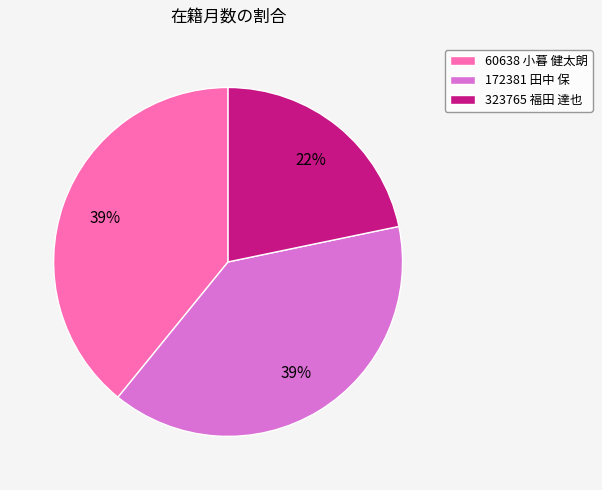

What is the ratio of the value at 60638 小暮 健太朗 to the value at 323765 福田 達也?

1.8